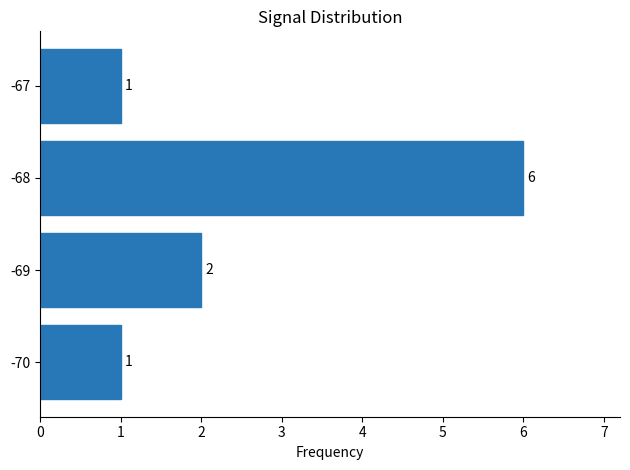

Which has a higher value, -69 or -70?

-69